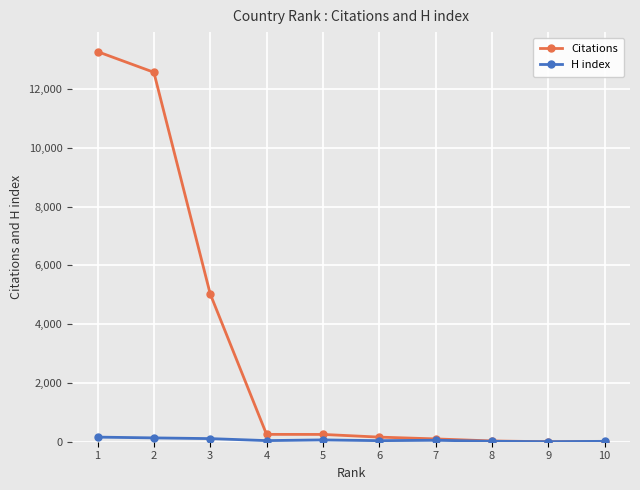

How many data points in Citations are less than 248?

5